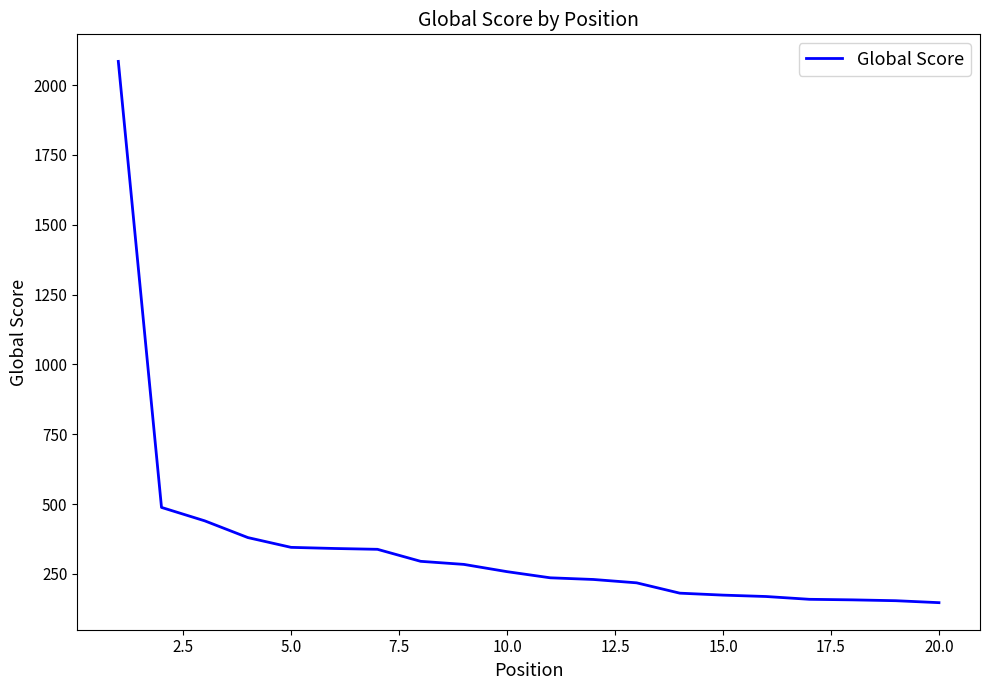

What is the greatest value displayed?

2085